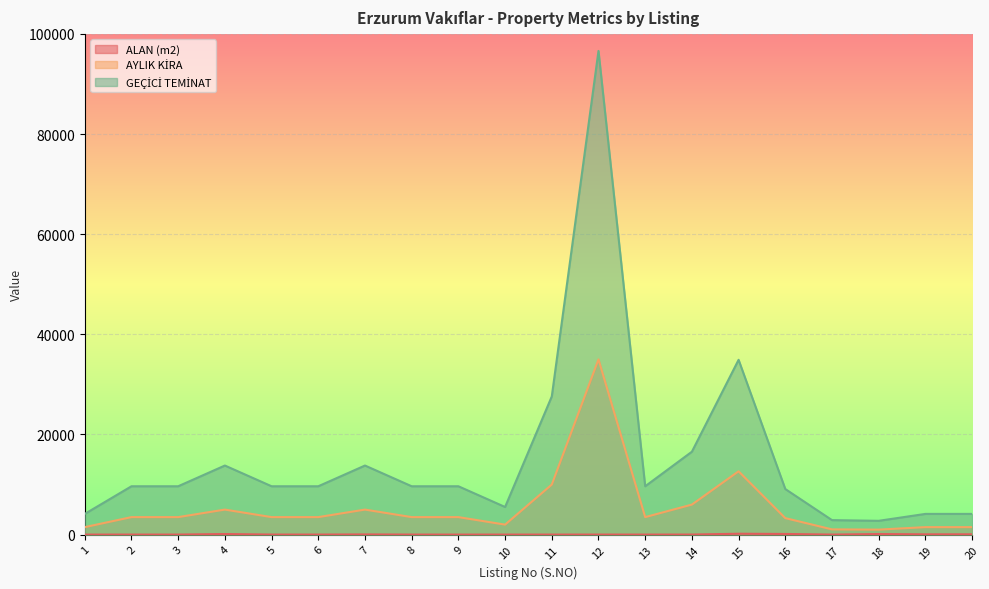

What is the spread (max minus min) of values at 13?

9648.7